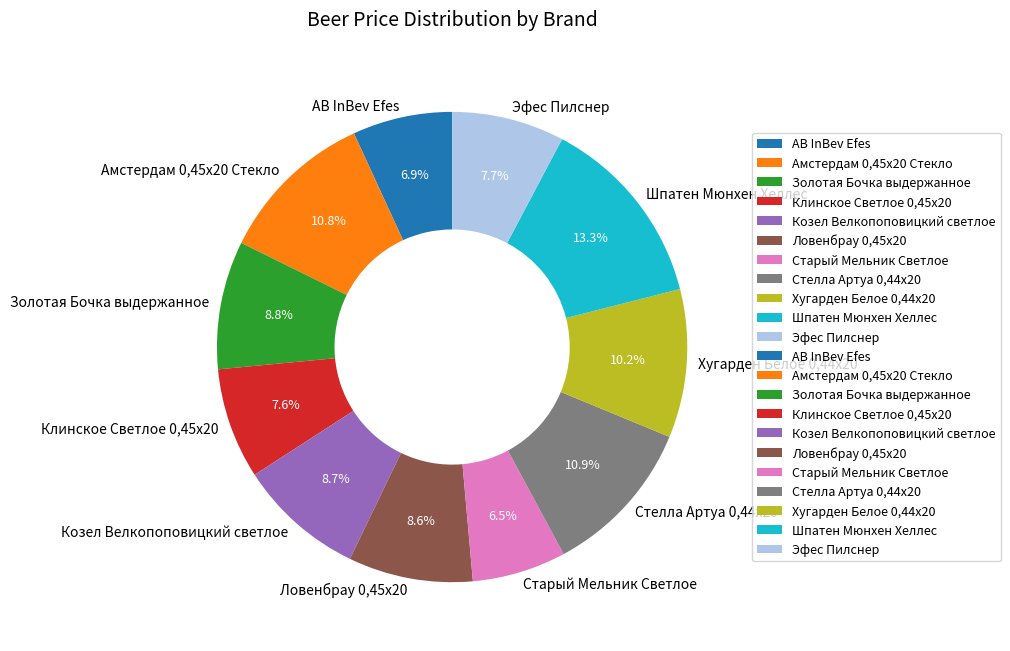

To the nearest percent, what percentage of the pie is Клинское Светлое 0,45х20?

8%